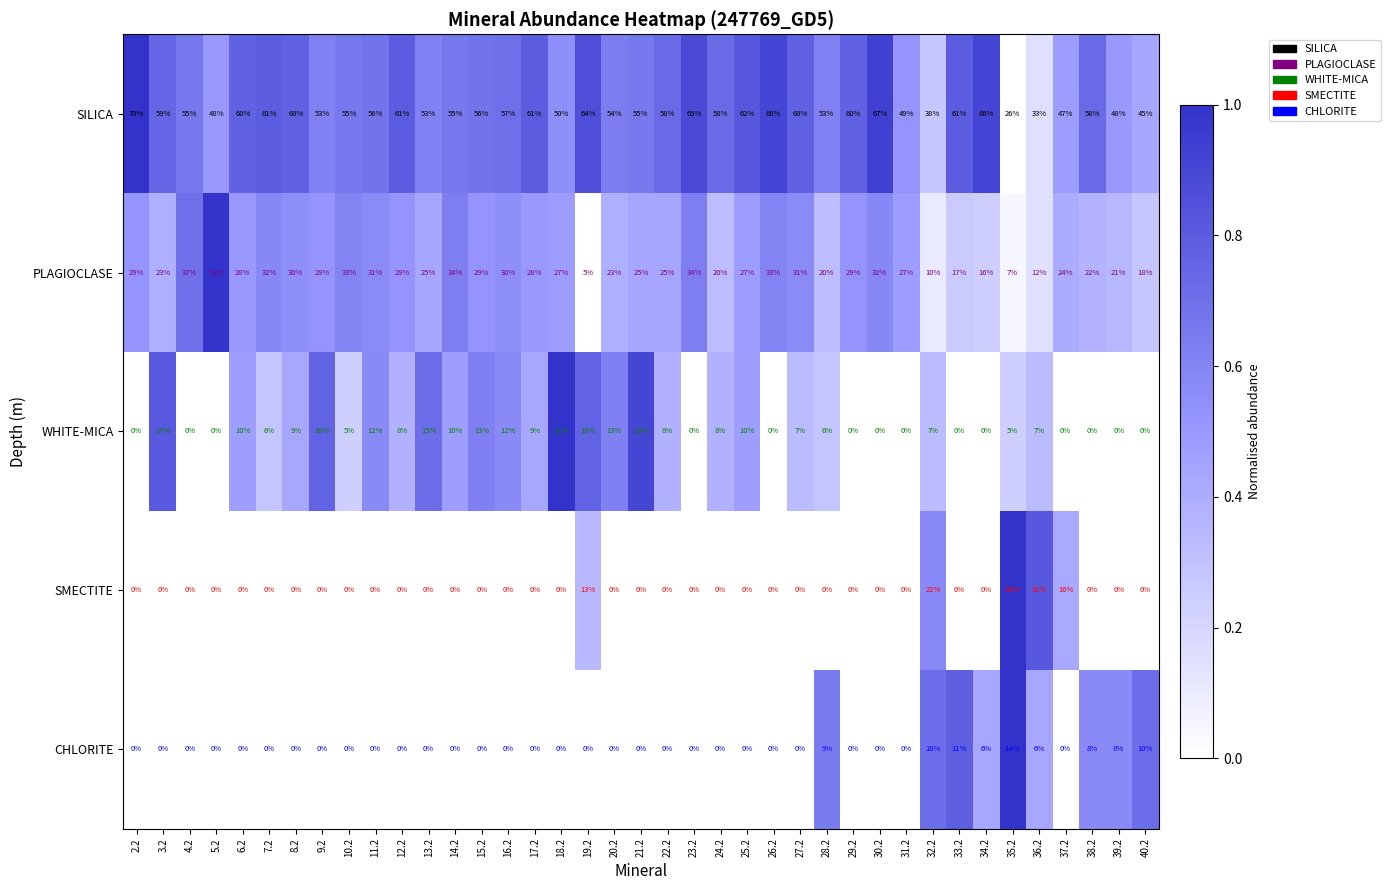

What is the approximate value of SILICA at 30.2, to the nearest 5?

65